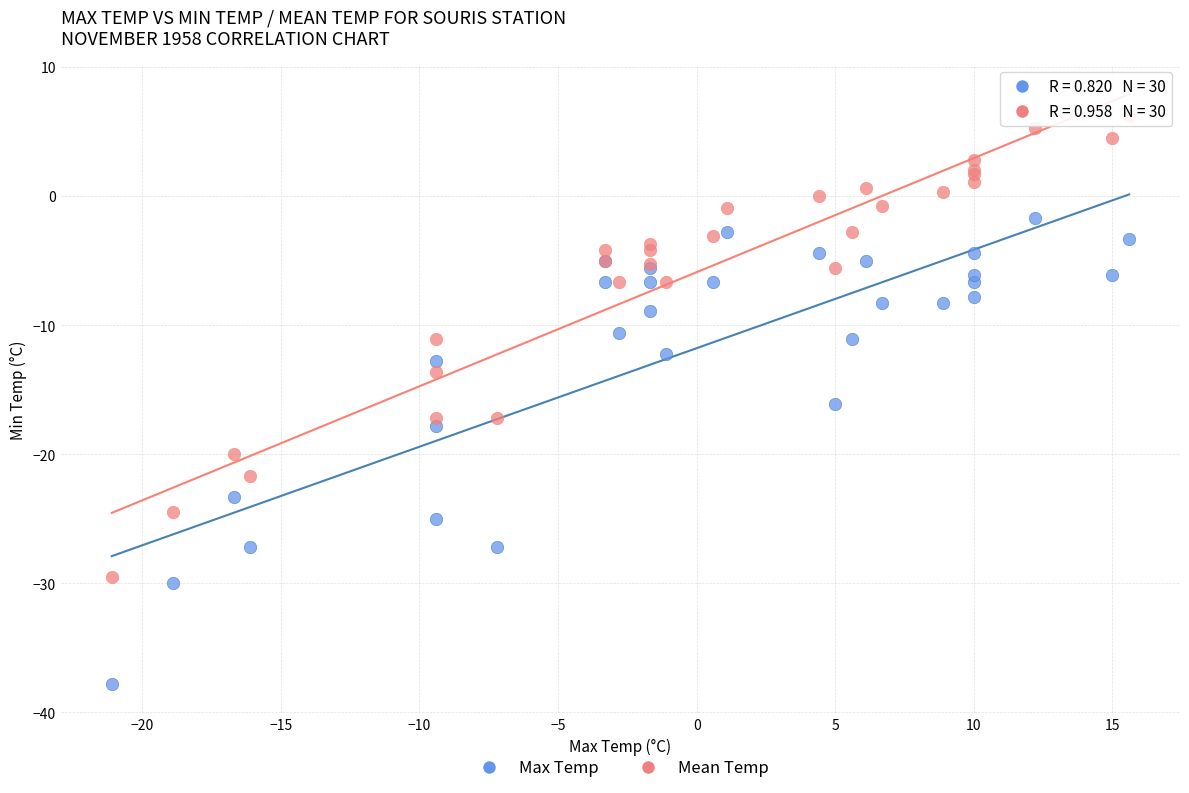

Which series reaches the maximum Y coordinate?

Mean Temp